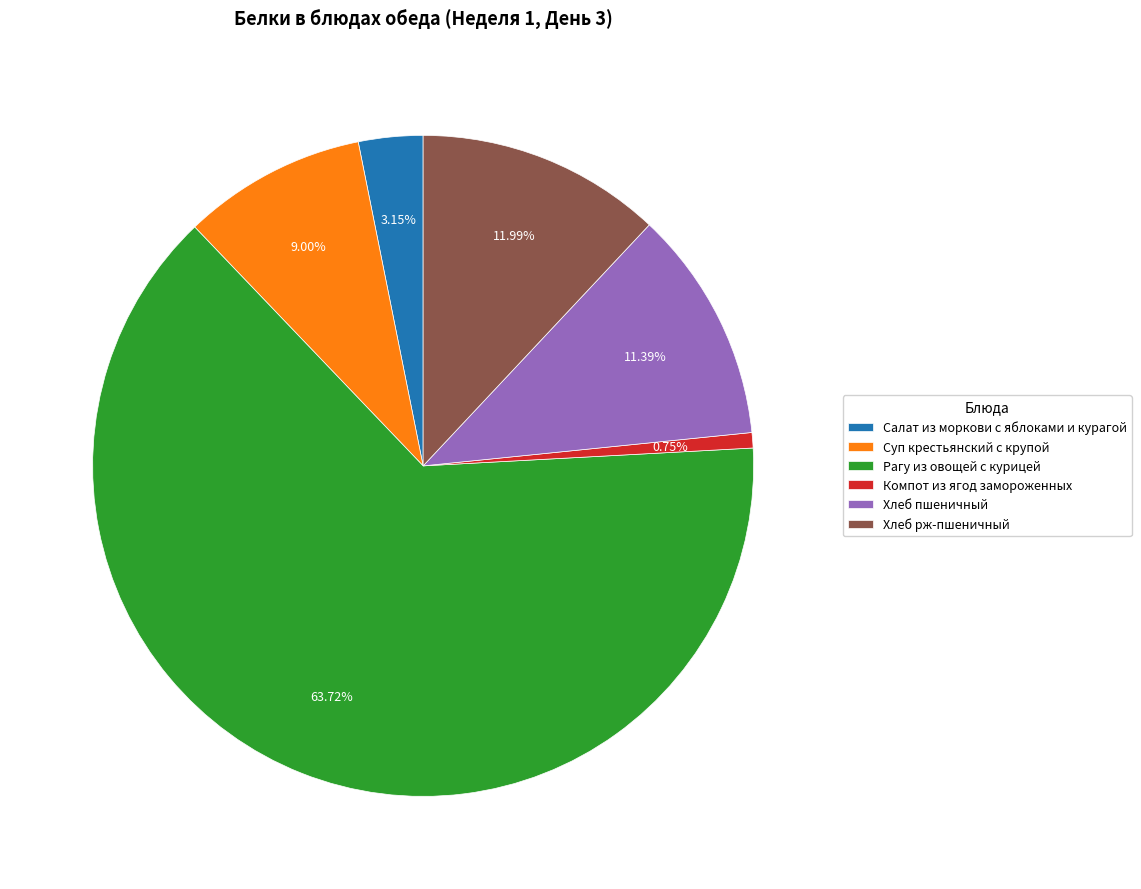

Does any single category account for the majority?

Yes